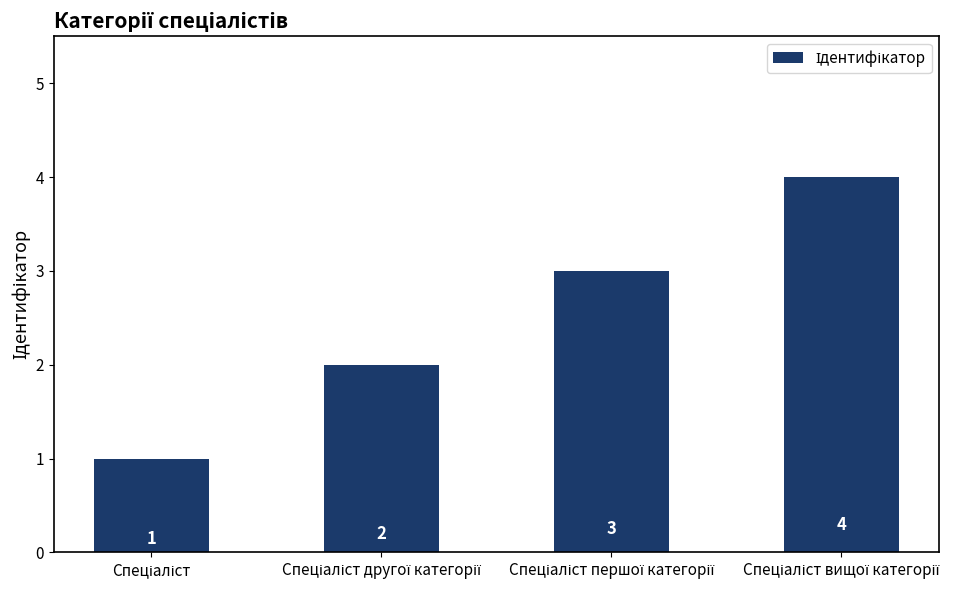

What is the difference between the maximum and minimum values?

3